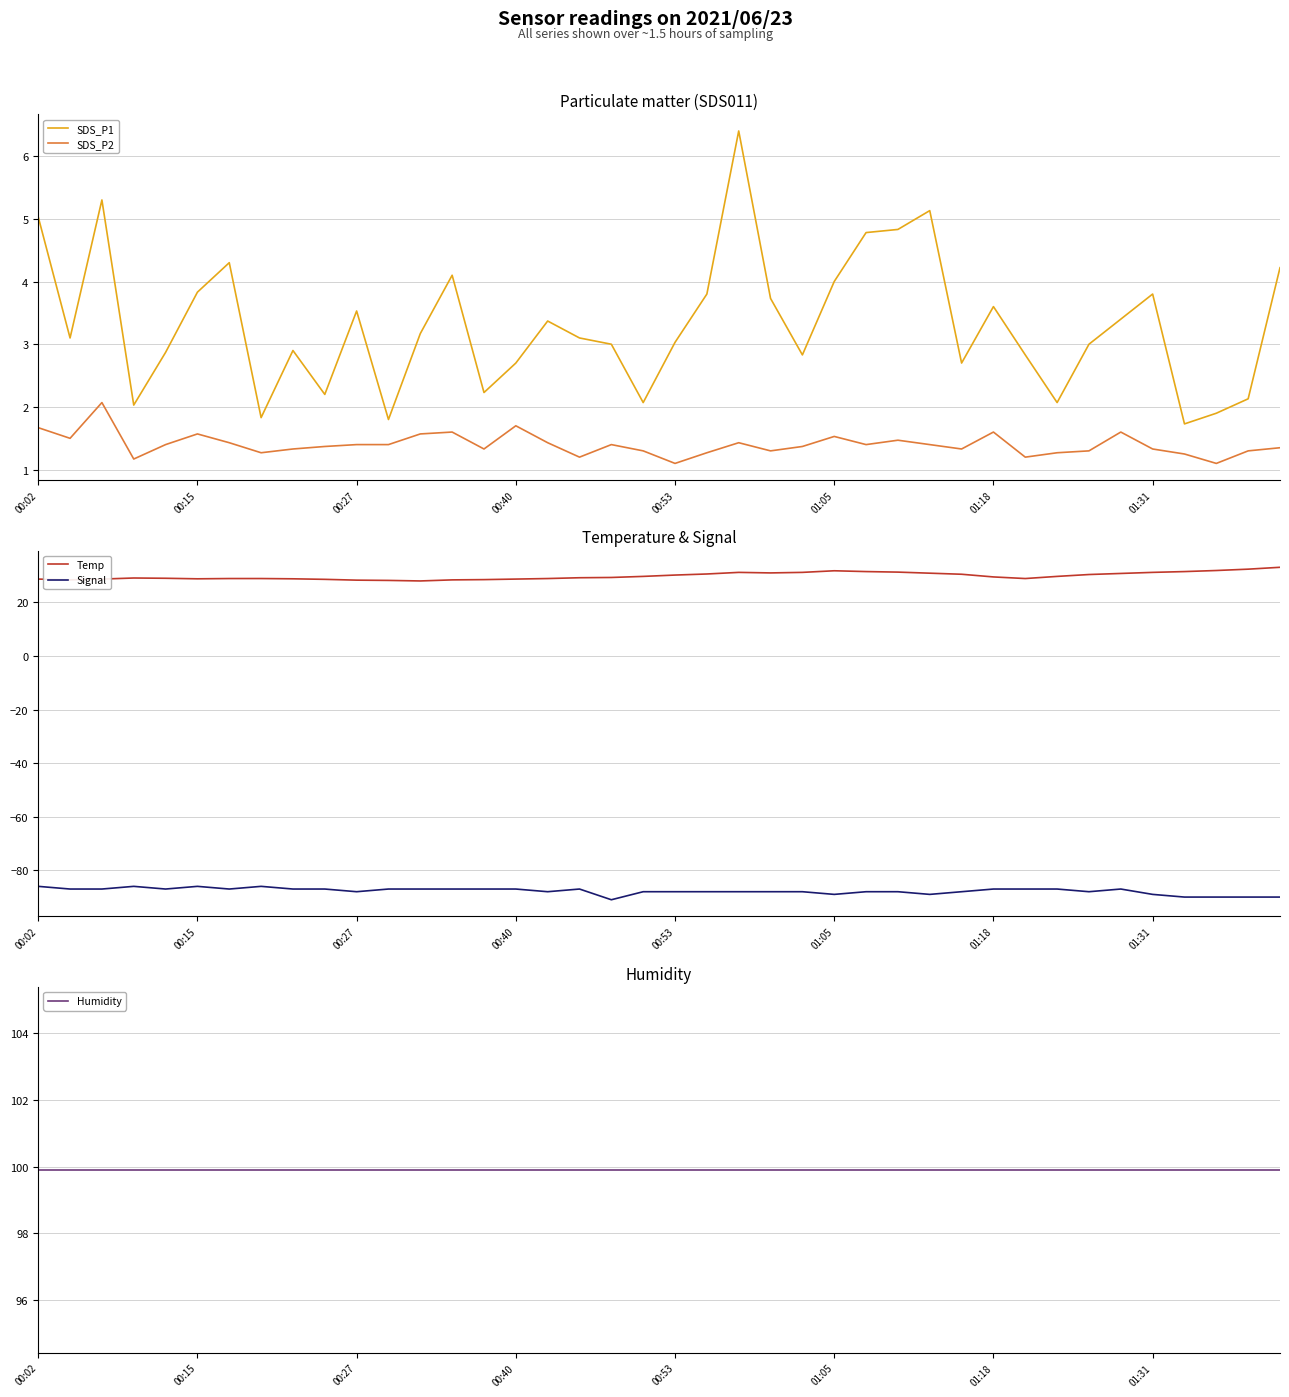

True or false: SDS_P1 and Temp cross at least once.

False